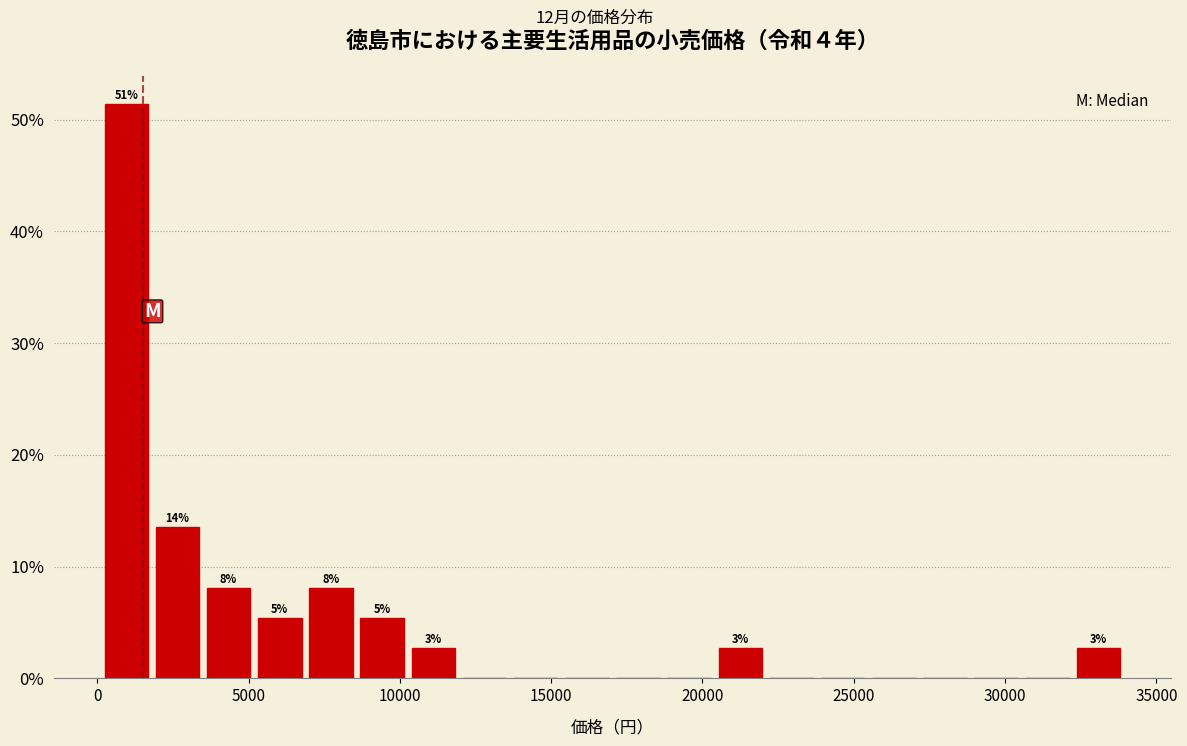

Around what value on the x-axis is the tallest bar? Give the approximate position of its centre, as read against the axis.

1000